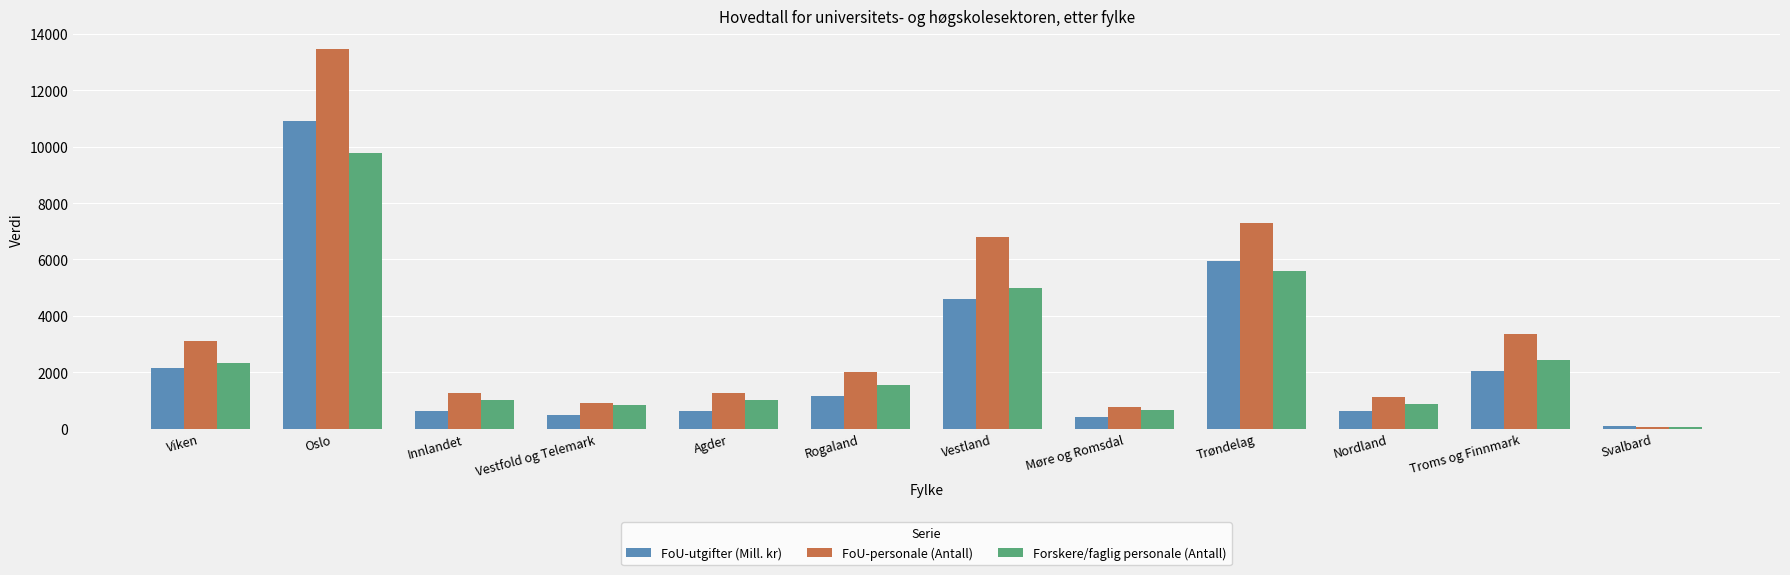

What is the average value of the Forskere/faglig personale (Antall) series?

2594.5